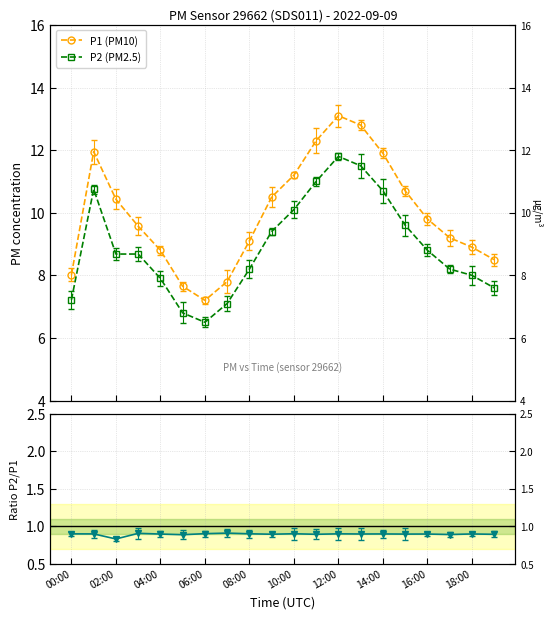

What is the sum of all P1 (PM10) values?

199.4